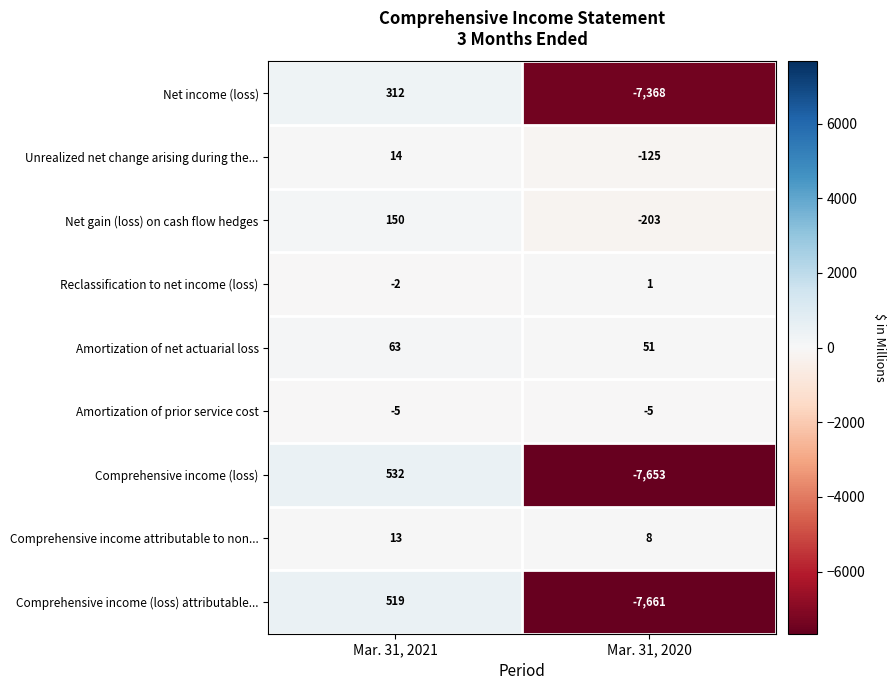

Which series has the widest spread of values?

Comprehensive income (loss)